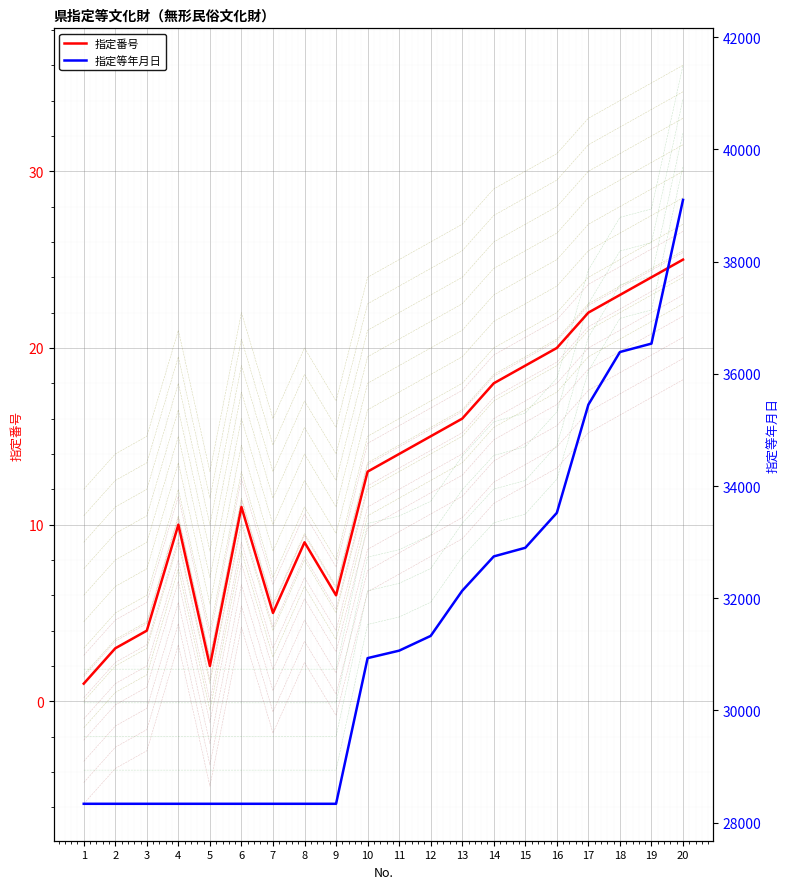

Rank the series by their maximum value, from lowest to highest.

指定番号, 指定等年月日